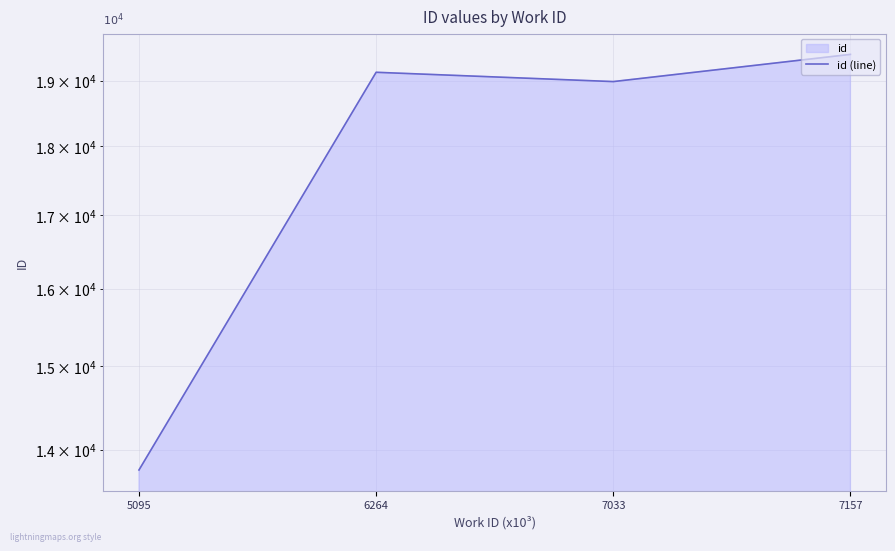

What is the greatest value displayed?

19426